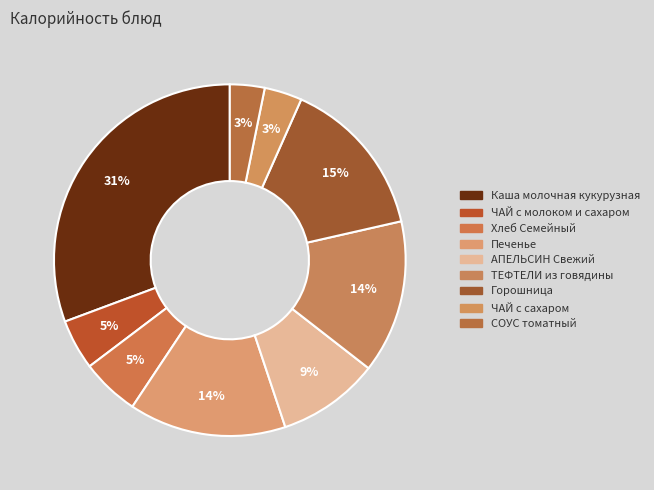

Count the number of slices in the pie.

9